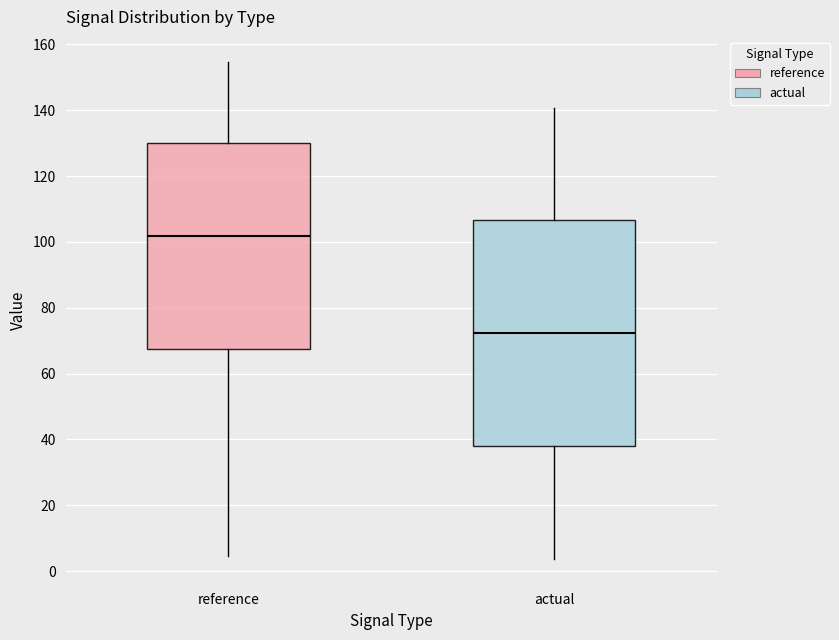

Reading left to right, transcribe this box plot: for each box, give where its median line is, the range the box spans, and where its two whiskers end, as read against the y-axis. The values are not printed on the chart, so give them approximately, as read against the axis.

reference: median 102, box 68 to 130, whiskers 4 to 154
actual: median 72, box 38 to 106, whiskers 4 to 140